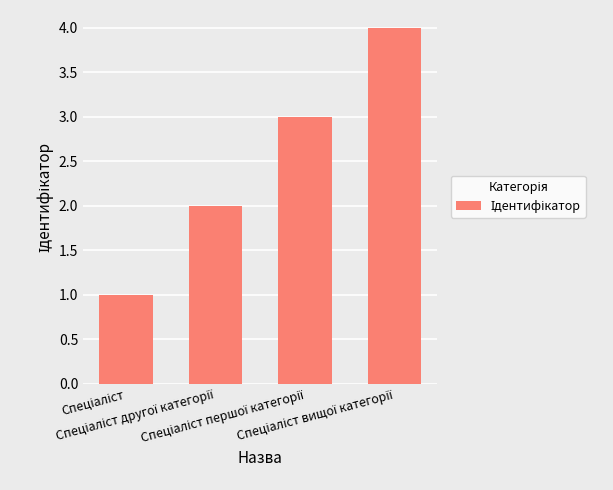

Does the chart contain stacked bars?

No